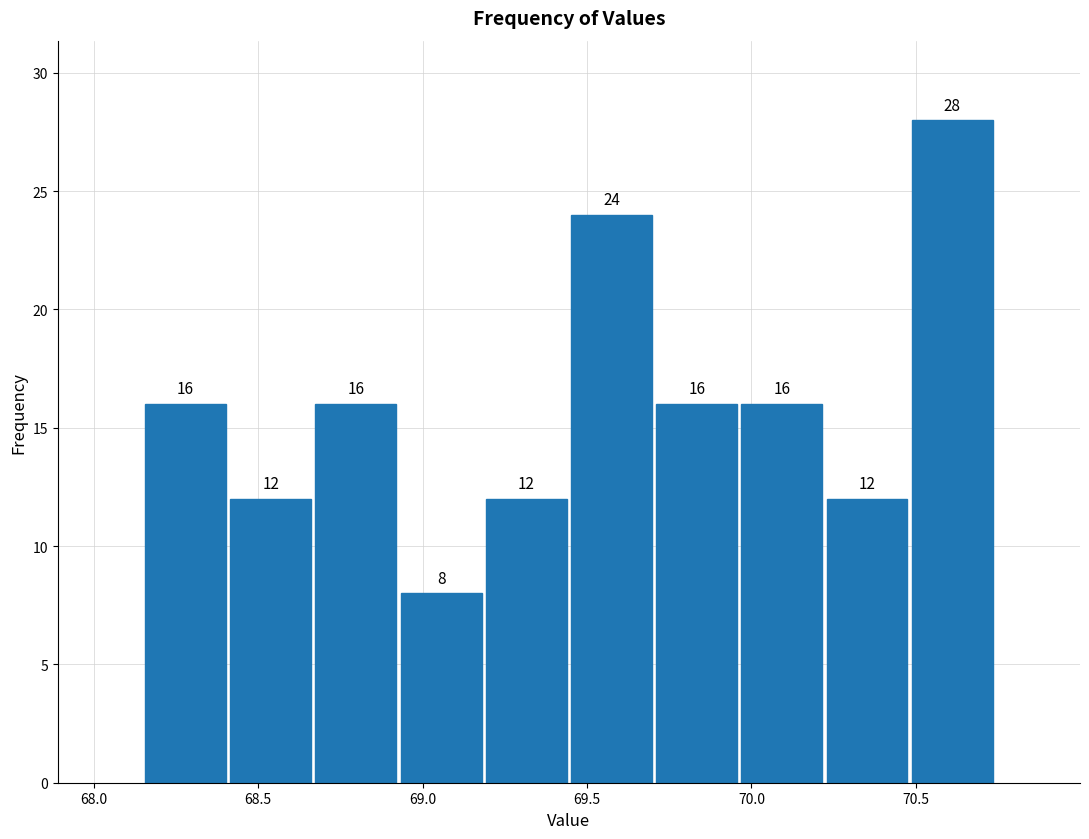

What is the height of the bar covering 70.20 to 70.50 on the x-axis? The bar edges are not printed on the chart, so give them approximately, as read against the axis.

12